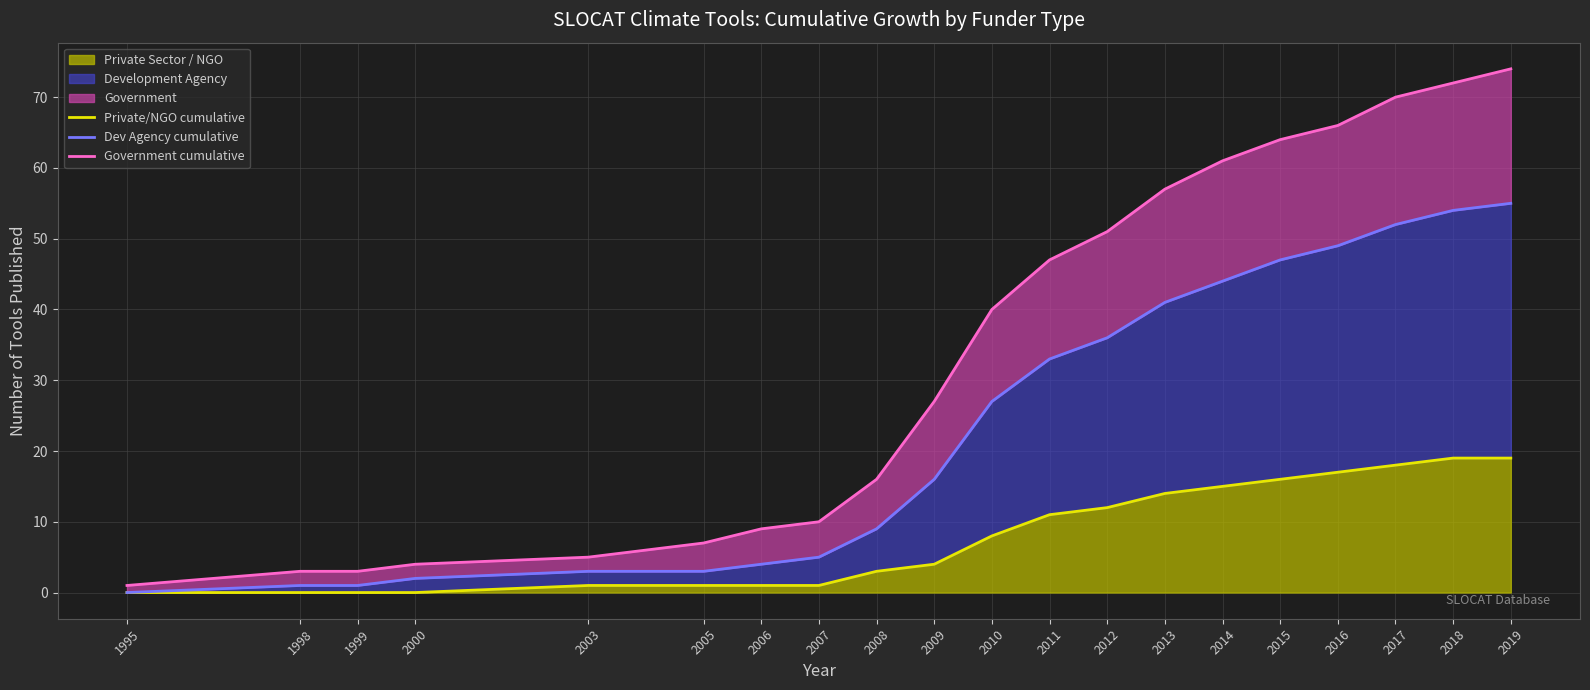

True or false: Private/NGO cumulative and Dev Agency cumulative intersect in this chart.

False